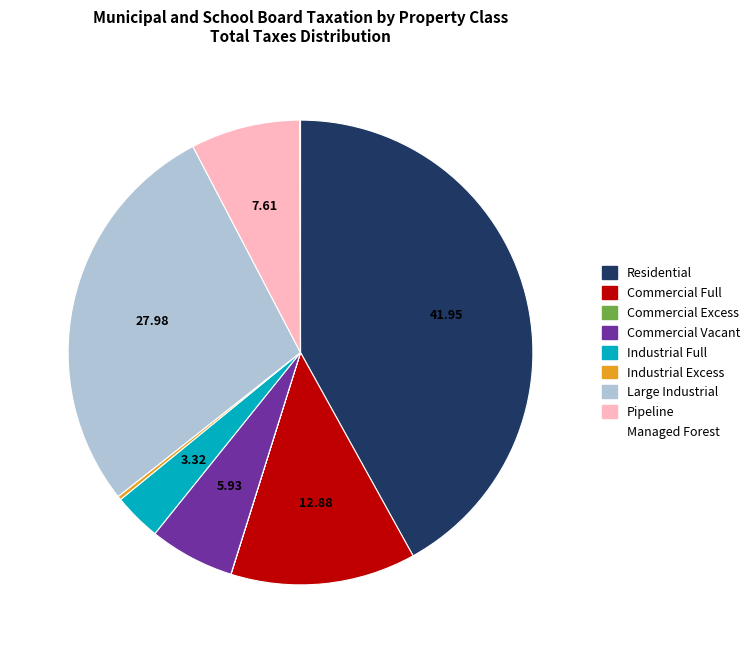

Between Commercial Vacant and Commercial Full, which is larger?

Commercial Full